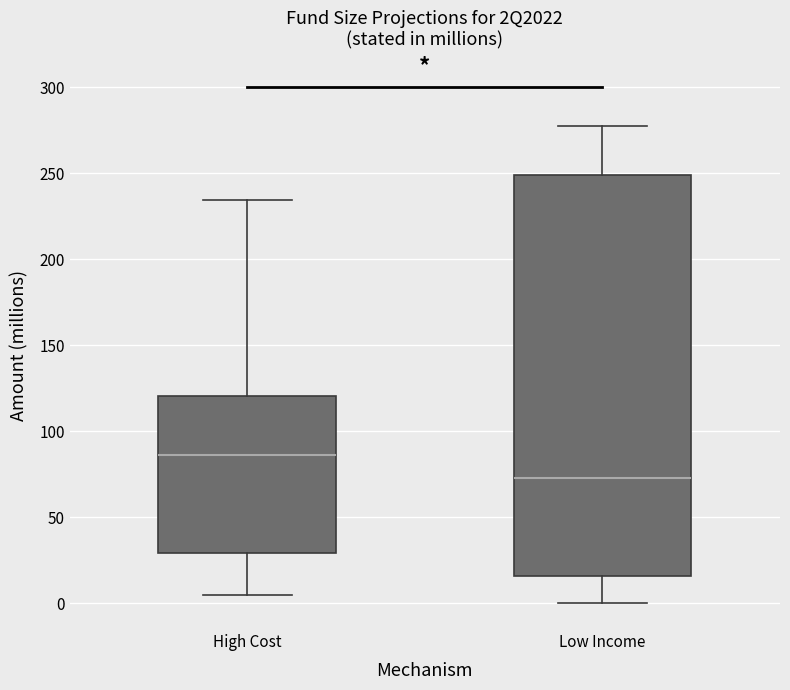

Where does the upper whisker of the box for High Cost end on the y-axis? The values are not printed on the chart, so give them approximately, as read against the axis.

235